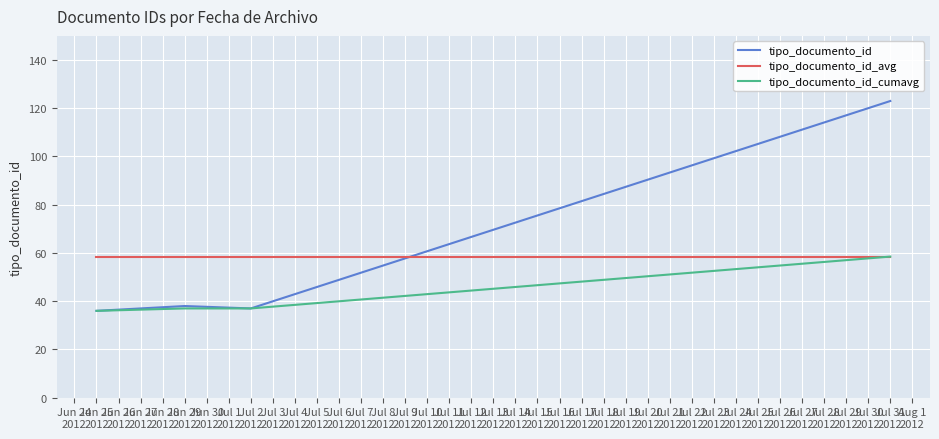

Does the chart display data point markers on the line(s)?

No